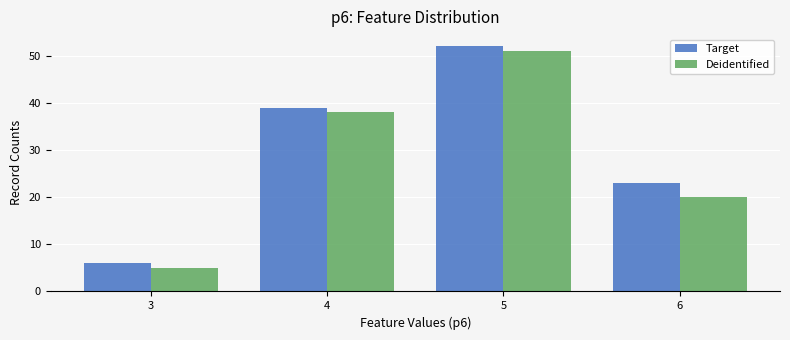

How many data points in Deidentified are less than 38?

2